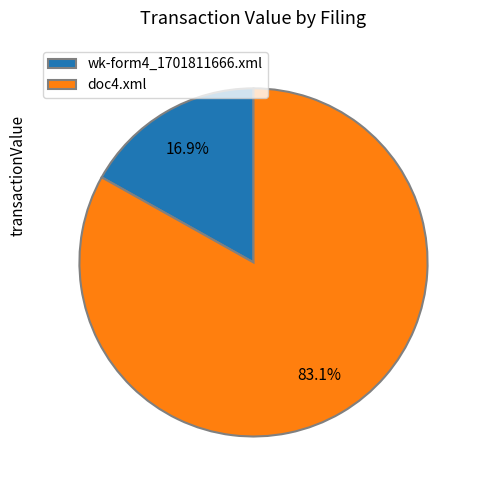

To the nearest percent, what is the average slice percentage?

50%